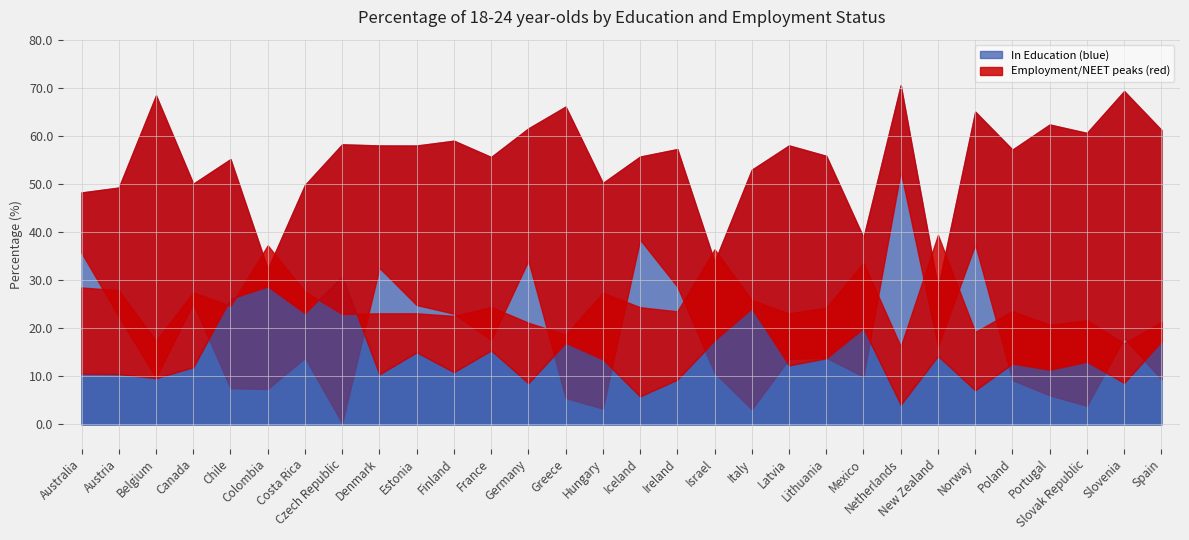

Does the chart have visible grid lines?

Yes